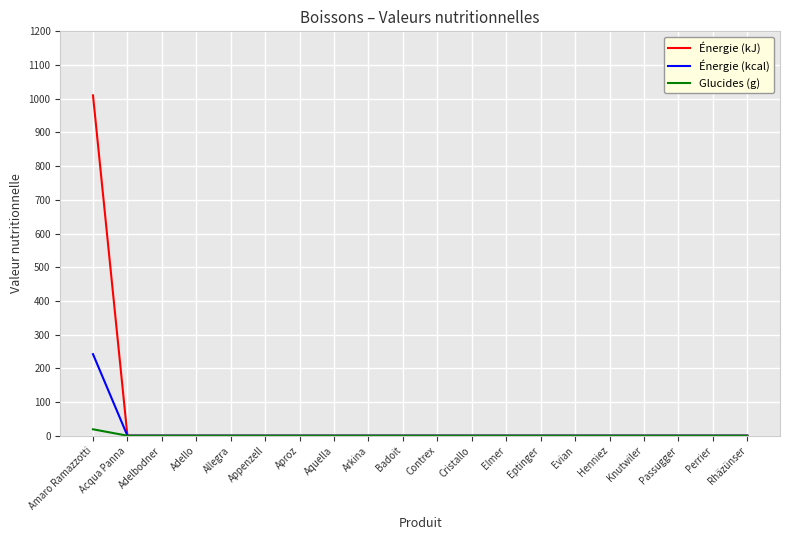

Which series has the largest range (max minus min)?

Énergie (kJ)